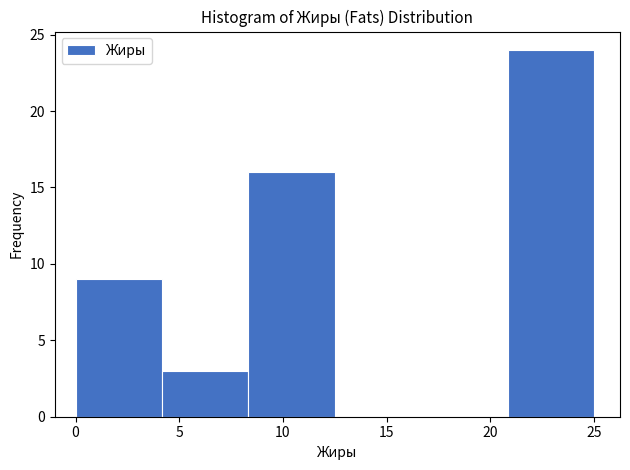

Reading left to right, list every bar in this chart as the range it spans on the x-axis followed by its height. Neither the bar edges nor the heights are printed on the chart, so give them approximately, as read against the axes.

0.0 to 4.0: 9
4.0 to 8.5: 3
8.5 to 12.5: 16
12.5 to 16.5: 0
16.5 to 21.0: 0
21.0 to 25.0: 24